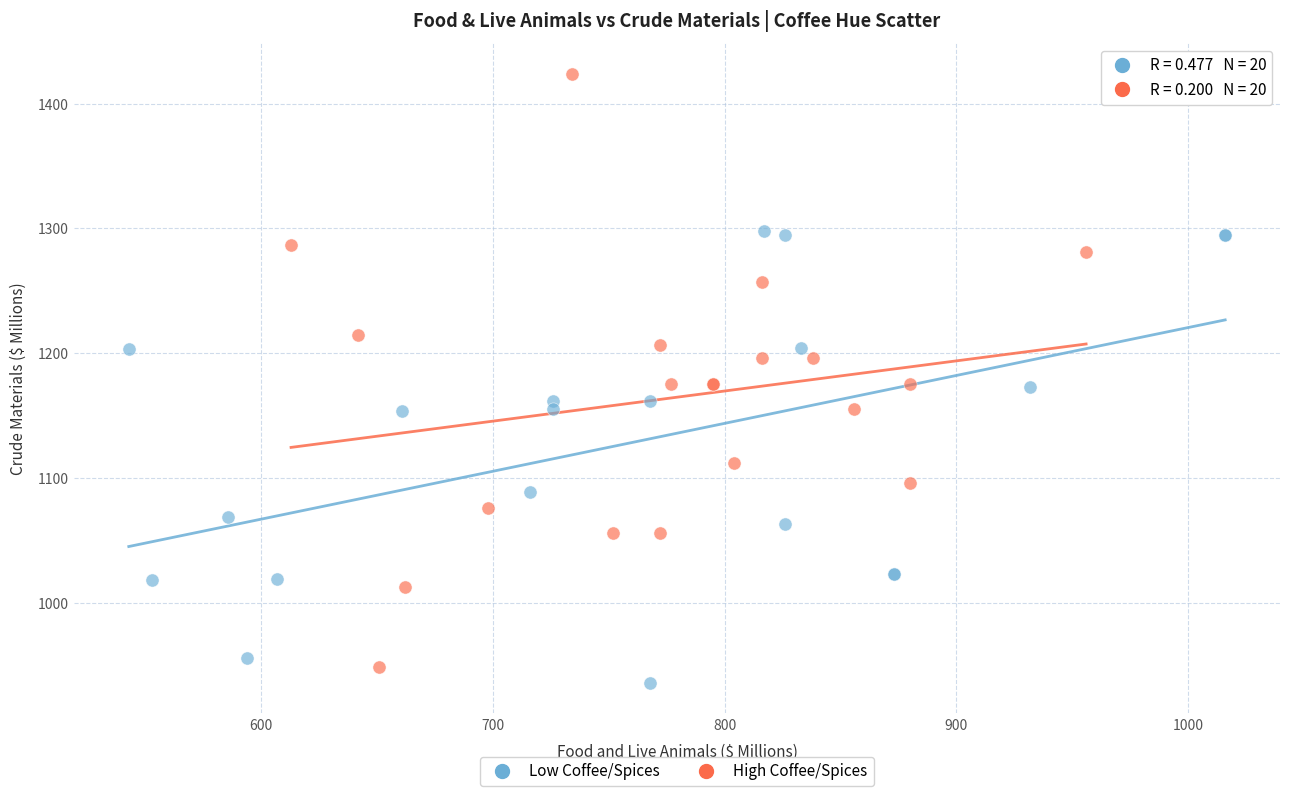

What are all the series names shown in the legend?

Low Coffee/Spices, High Coffee/Spices